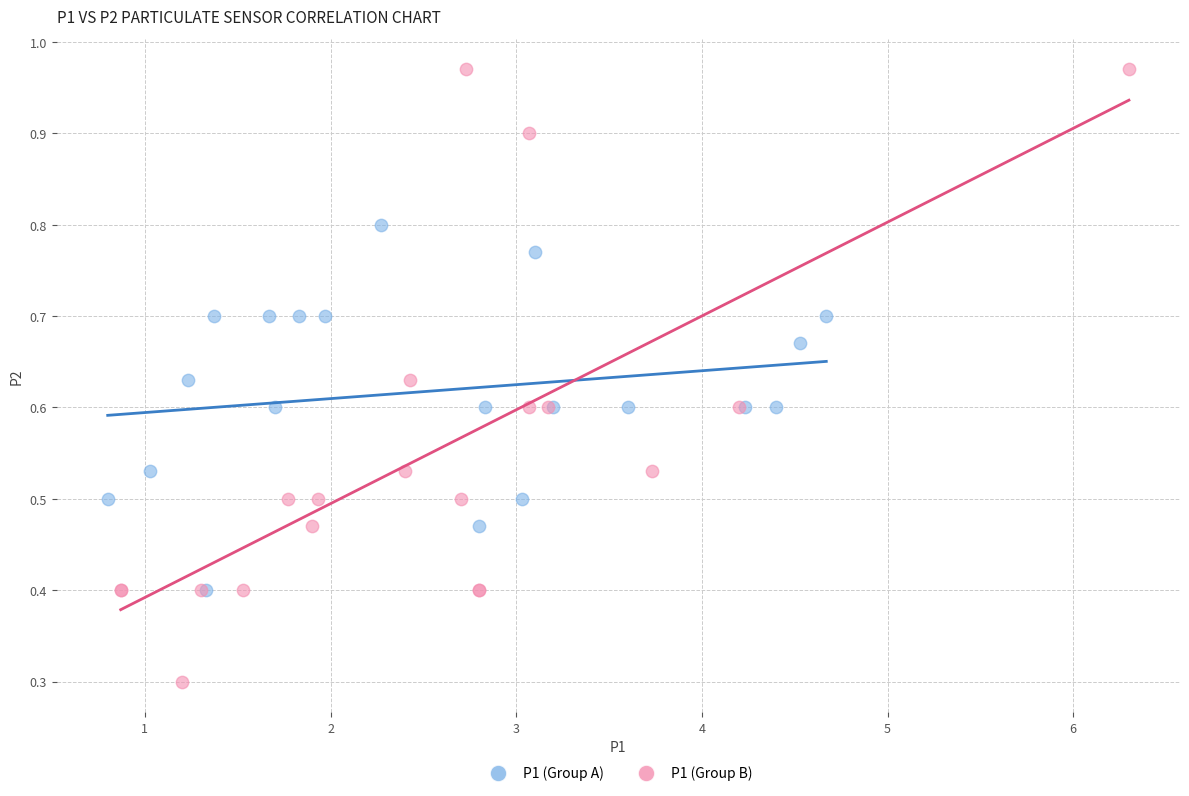

Which series contains the highest Y value?

P1 (Group B)